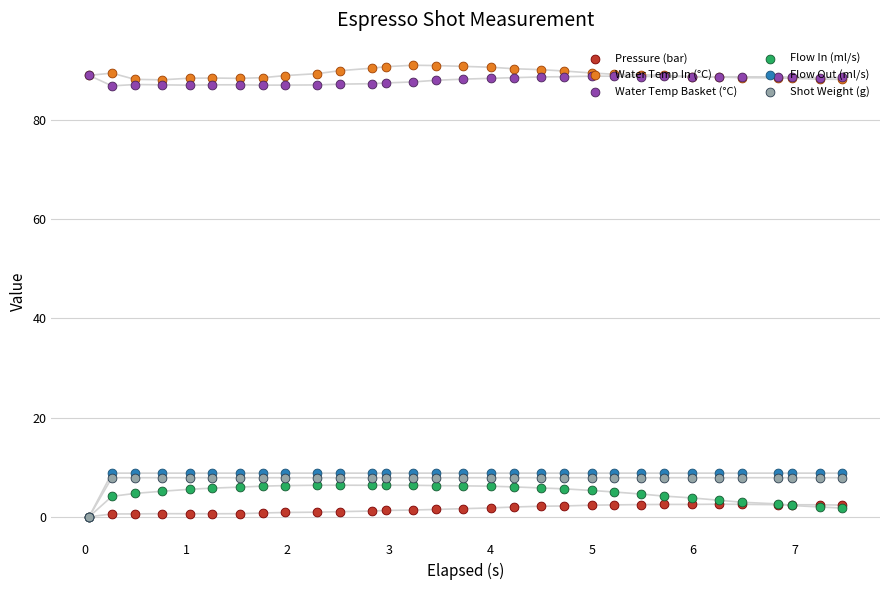

What is the total value across all series at 2?

197.7